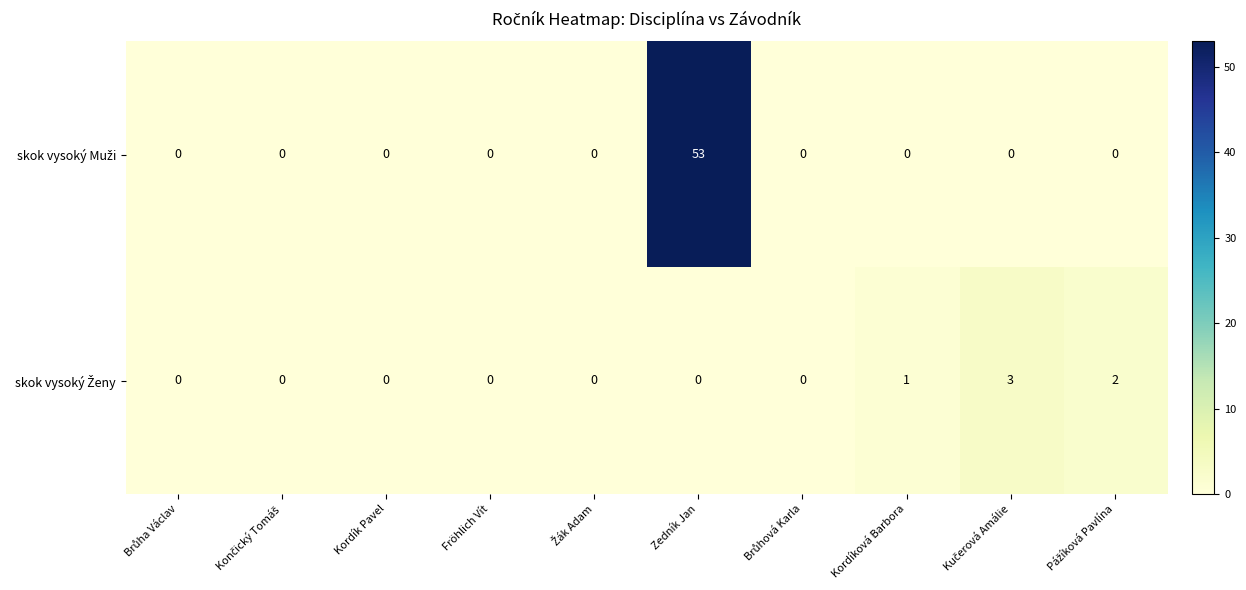

At which category is the sum across all series the highest?

Zedník Jan